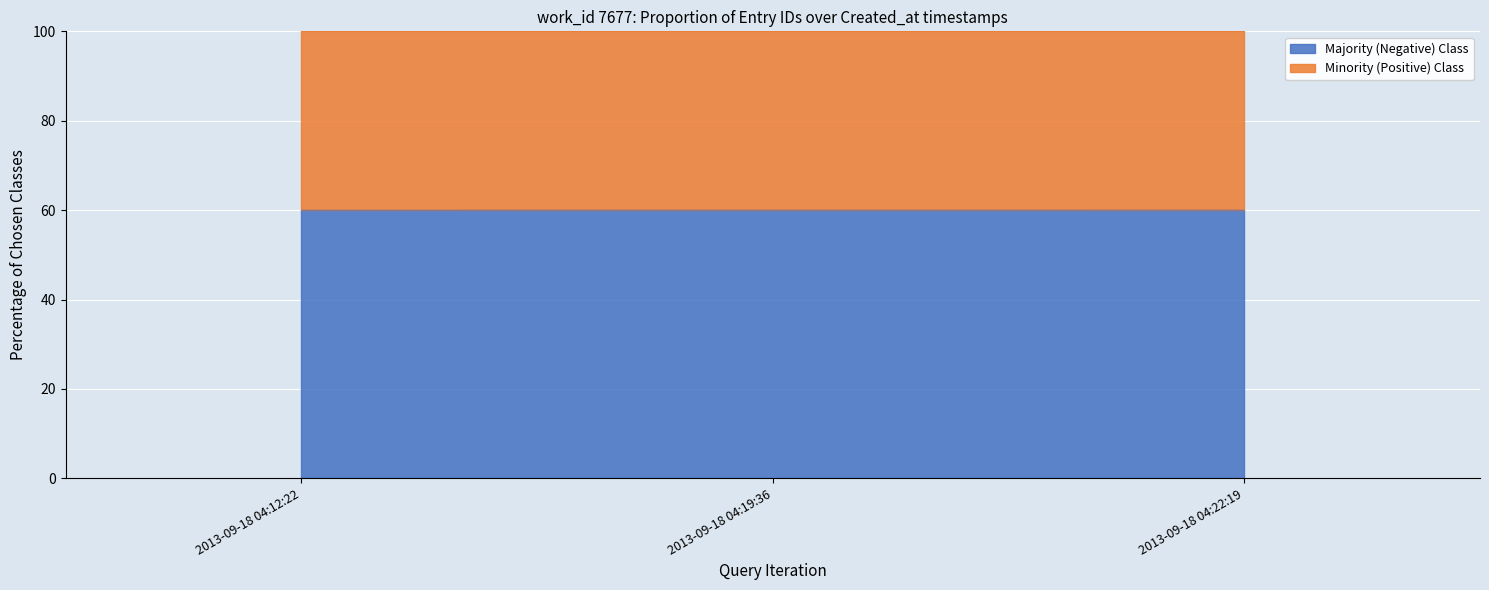

True or false: the data shows 60.0 at 2013-09-18 04:12:22.

True